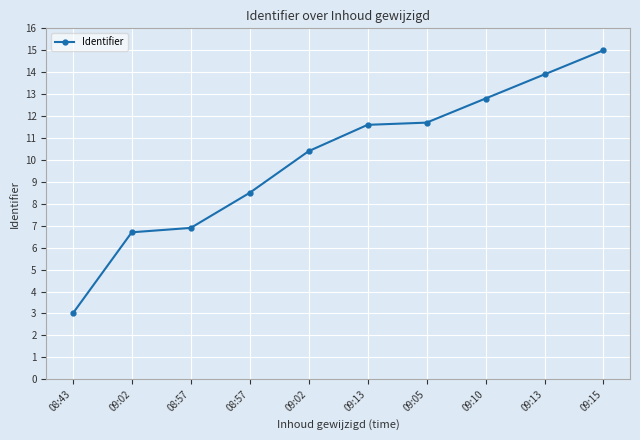

How many values are below 11?

5